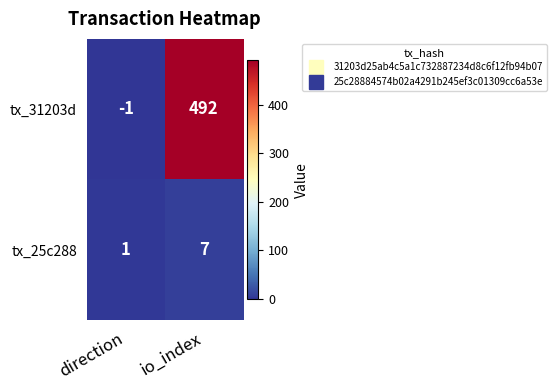

Count the number of categories in the chart.

2